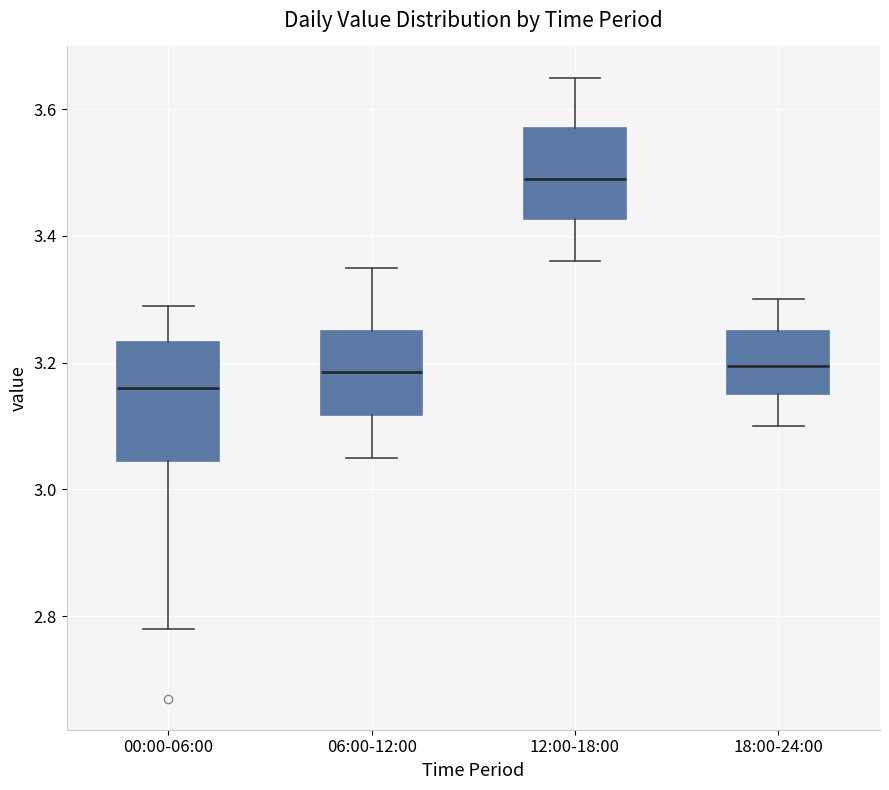

Where is the upper edge of the box for 06:00-12:00 on the y-axis? The values are not printed on the chart, so give them approximately, as read against the axis.

3.26